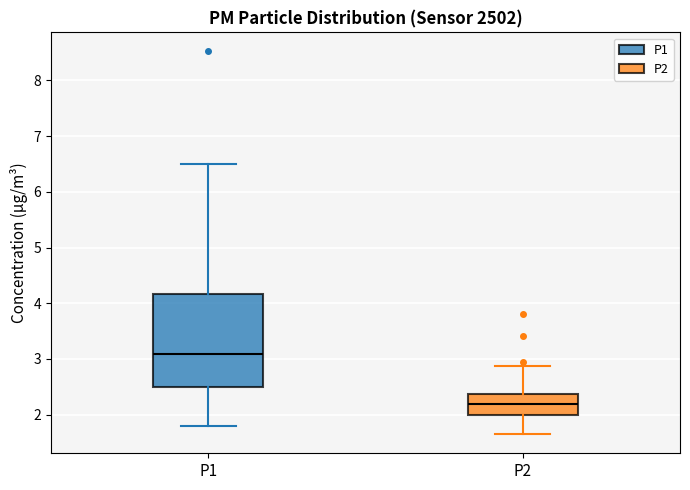

Where does the upper whisker of the box for P2 end on the y-axis? The values are not printed on the chart, so give them approximately, as read against the axis.

2.9